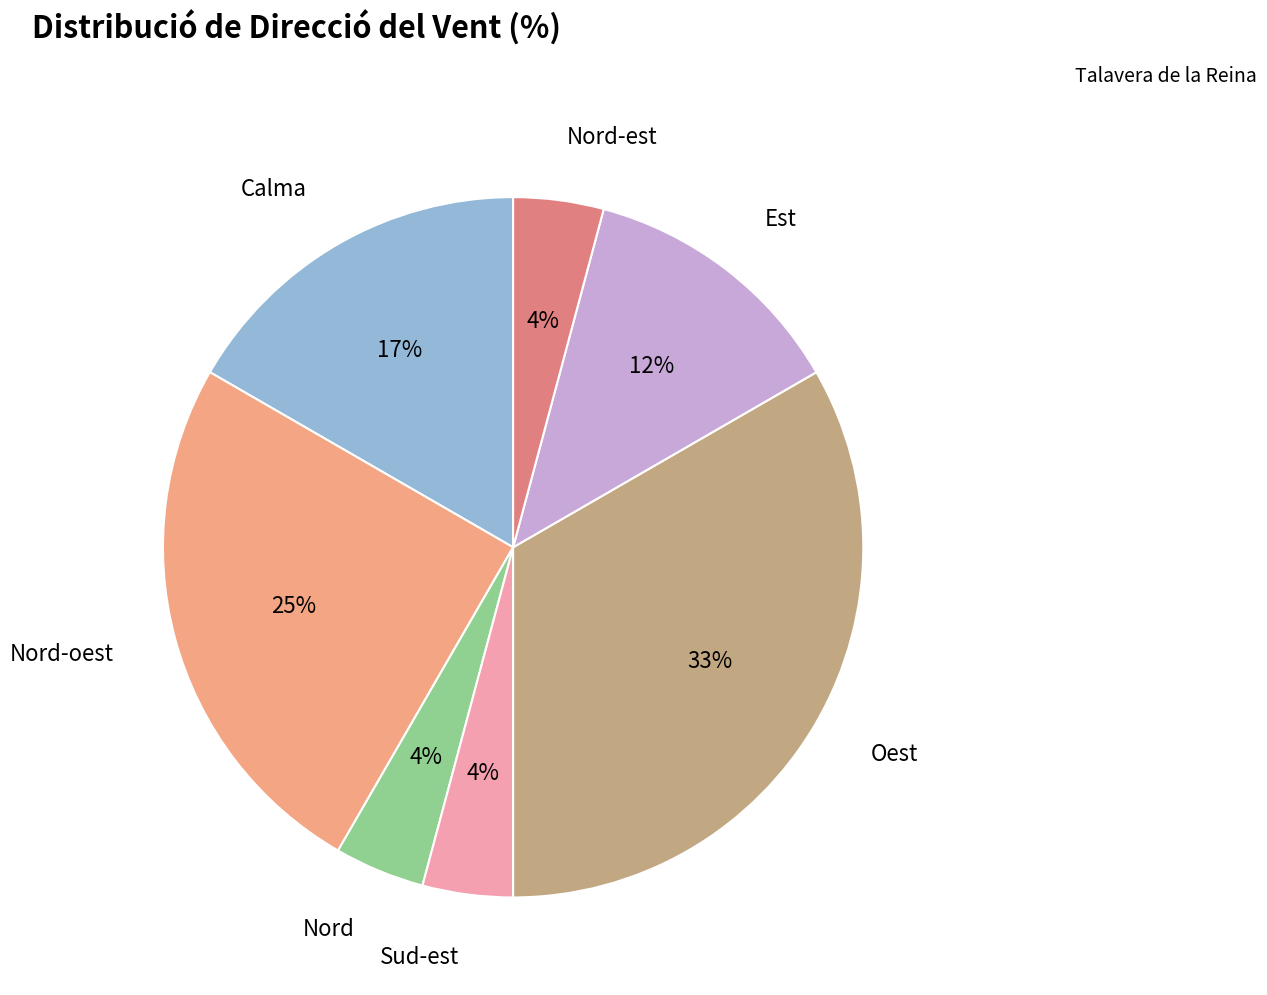

To the nearest percent, what is the average slice percentage?

14%